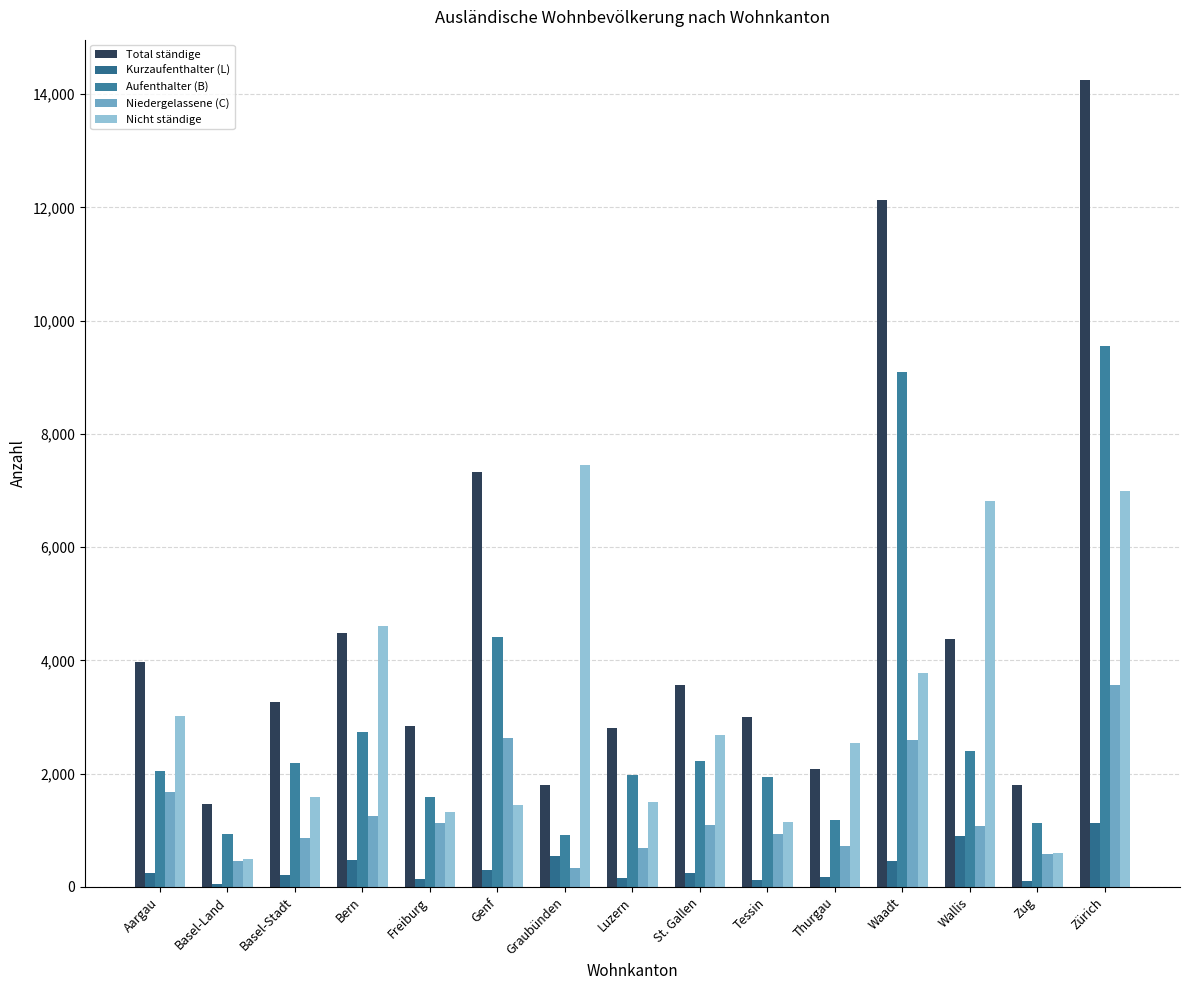

What is the total value across all series at Tessin?

7169